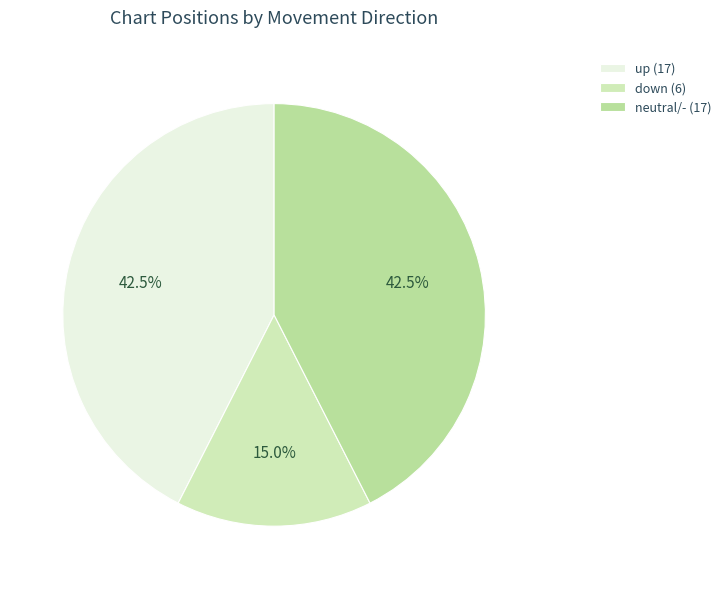

How many segments does this pie chart have?

3